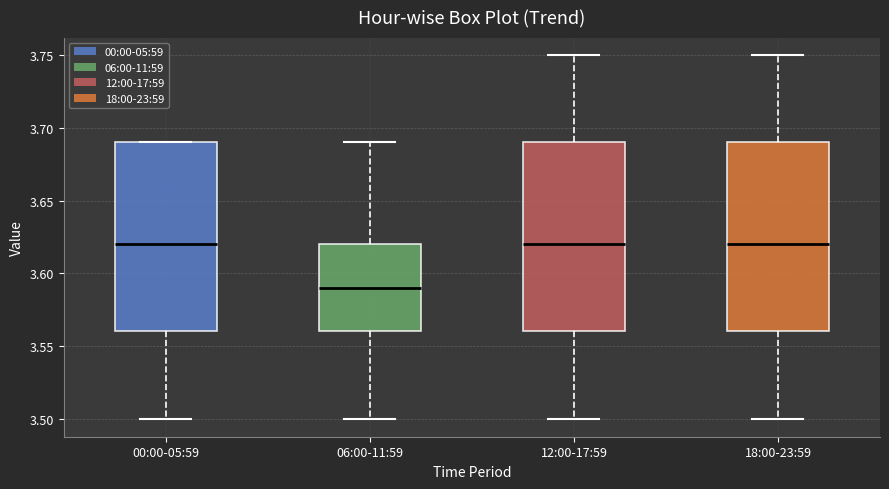

Where does the lower whisker of the box for 06:00-11:59 end on the y-axis? The values are not printed on the chart, so give them approximately, as read against the axis.

3.50